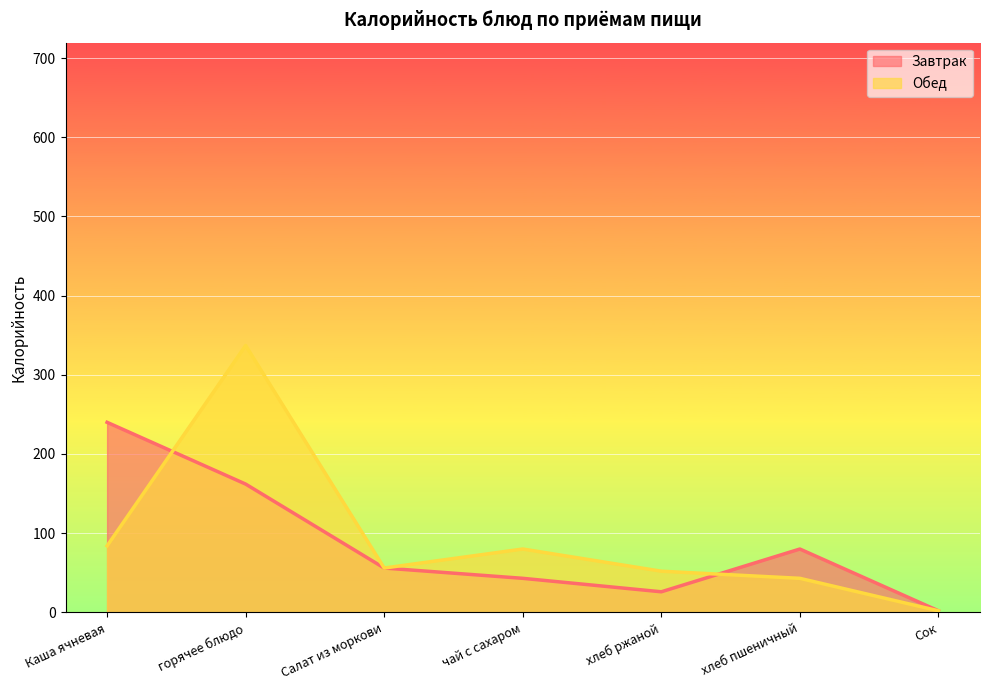

True or false: Завтрак and Обед intersect in this chart.

True